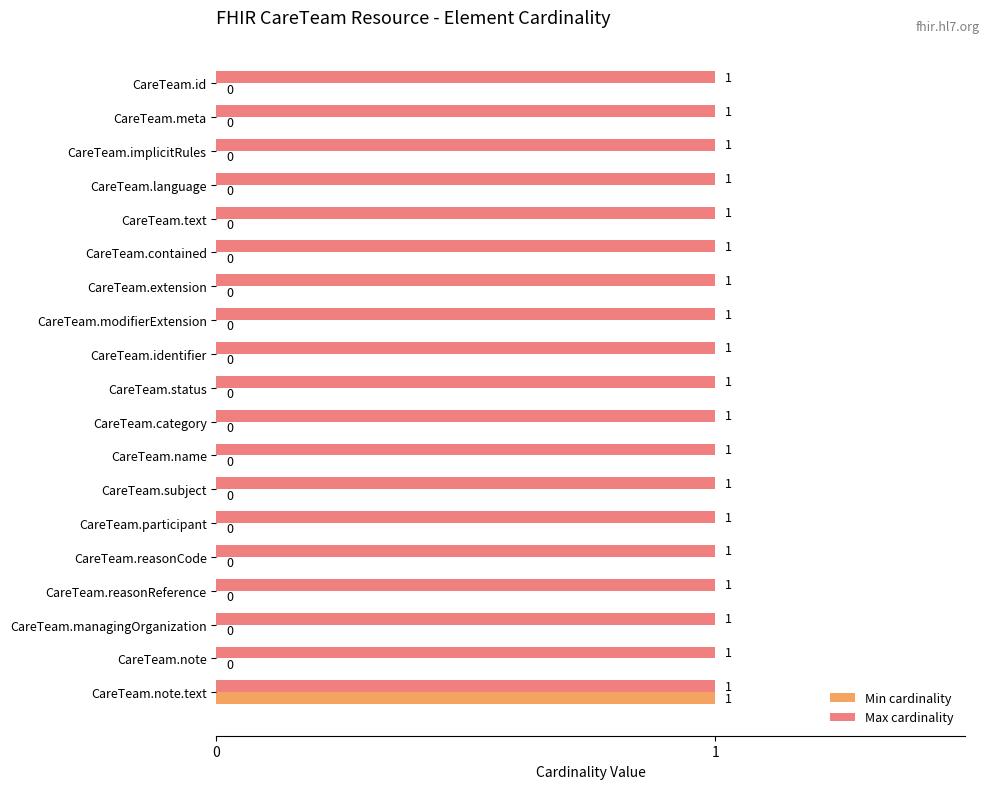

Which series has the largest total across all categories?

Max cardinality